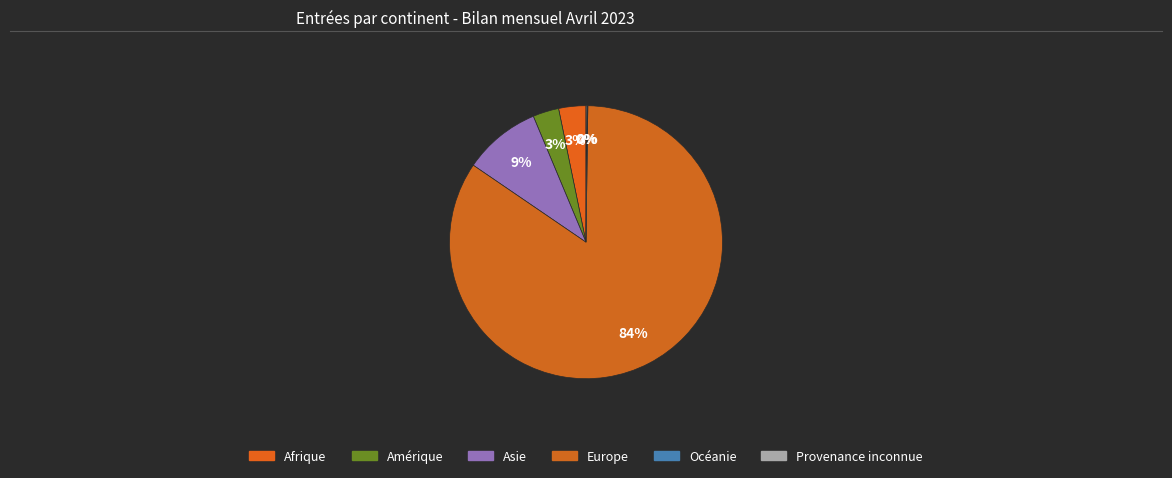

Rank the categories by value from lowest to highest.

Océanie, Provenance inconnue, Amérique, Afrique, Asie, Europe